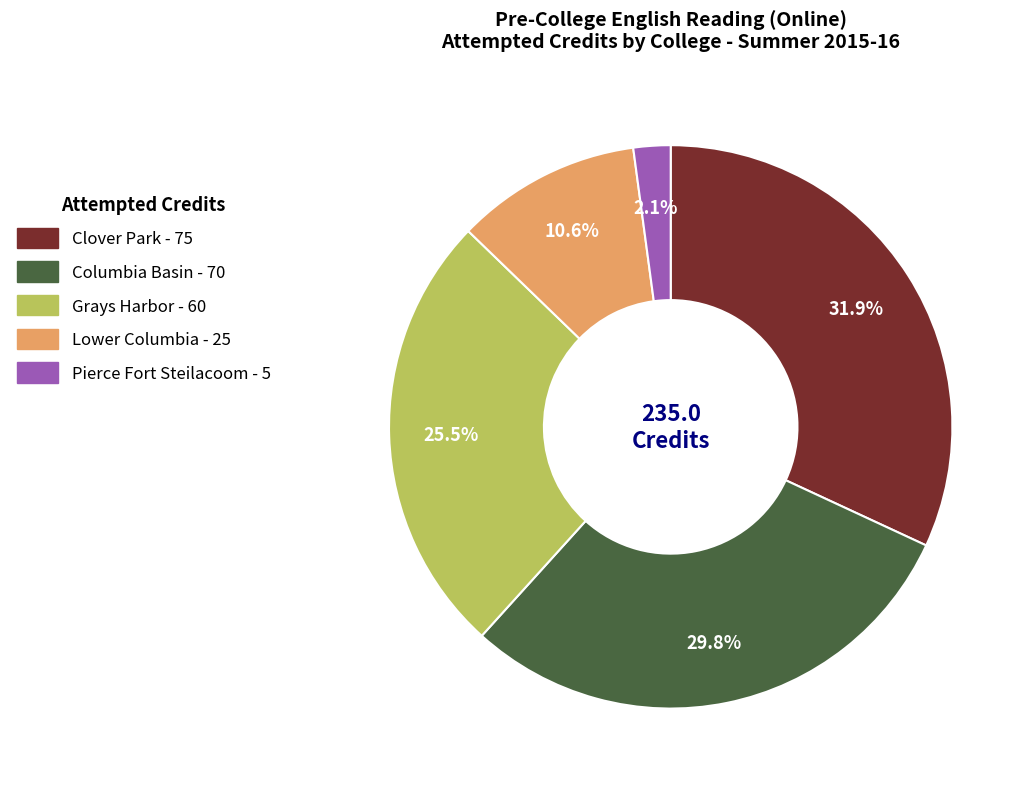

What percentage is NOT represented by Pierce Fort Steilacoom?

97.9%